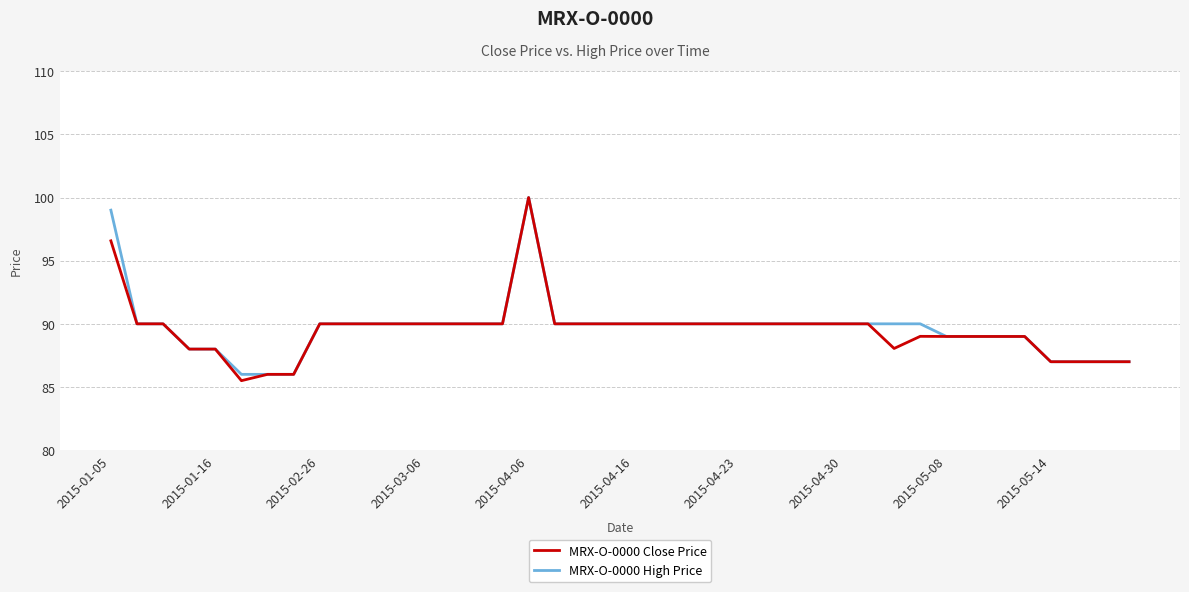

What is the lowest value of the MRX-O-0000 High Price series?

86.0